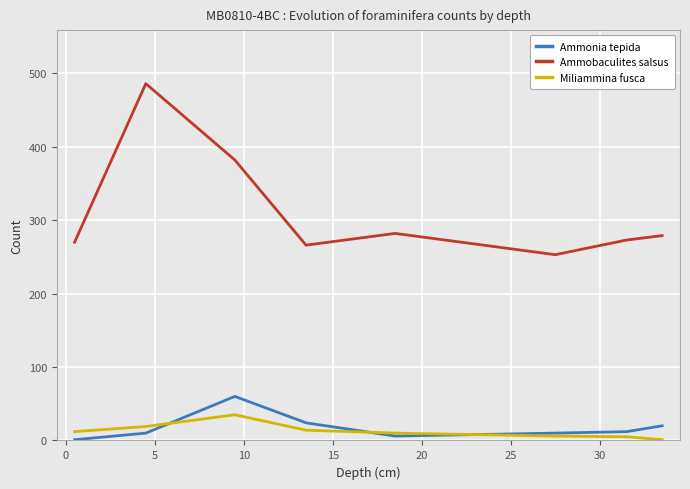

What is the difference between the second highest and minimum values in the Miliammina fusca series?

18